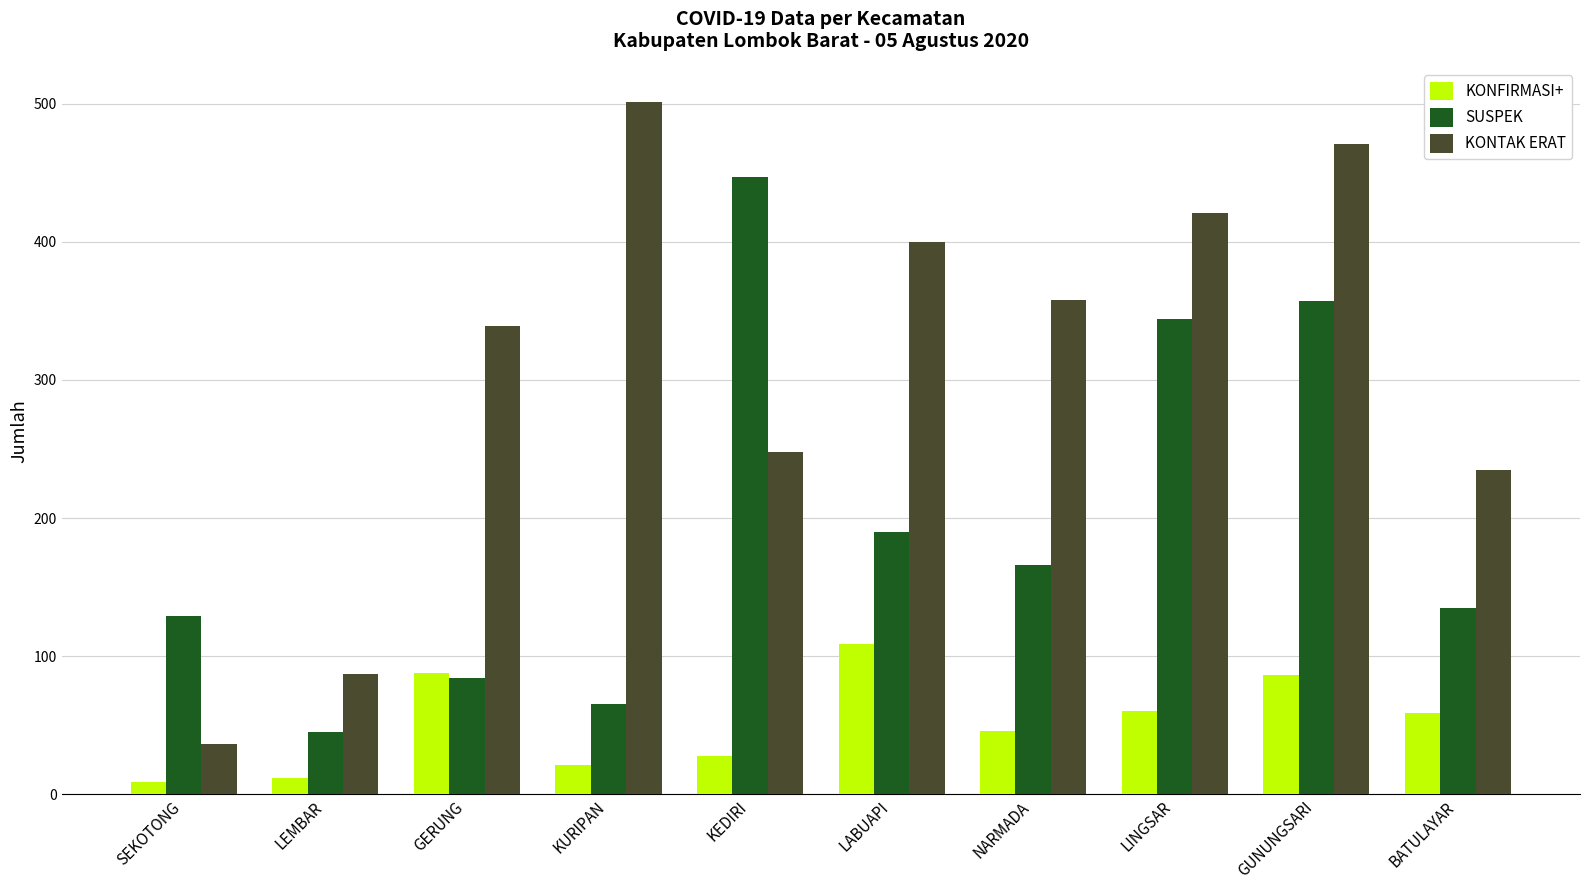

What is the sum of the SUSPEK values at BATULAYAR and GERUNG?

219